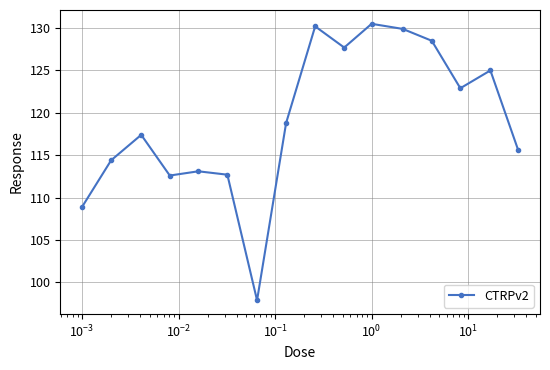

What is the value of the 16th point from the left?

115.6